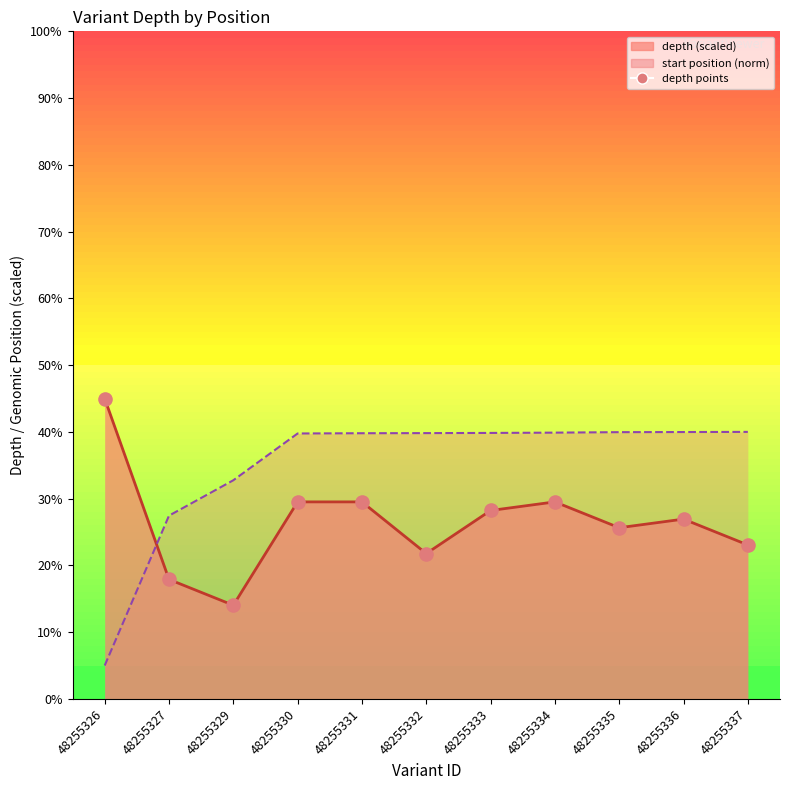

Between 48255327 and 48255335, which is larger?

48255335